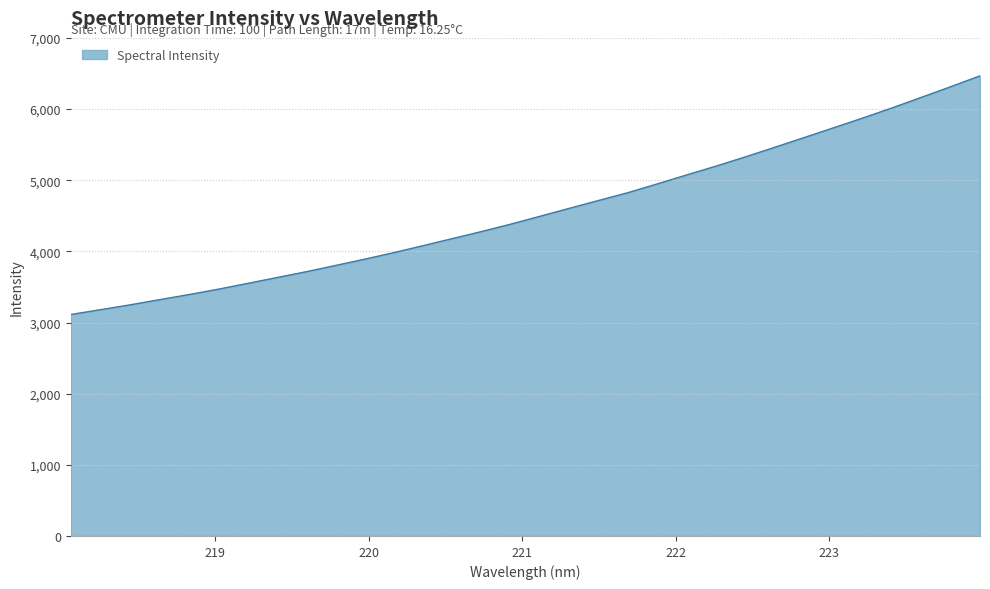

What is the difference between the maximum and minimum values?

3354.1